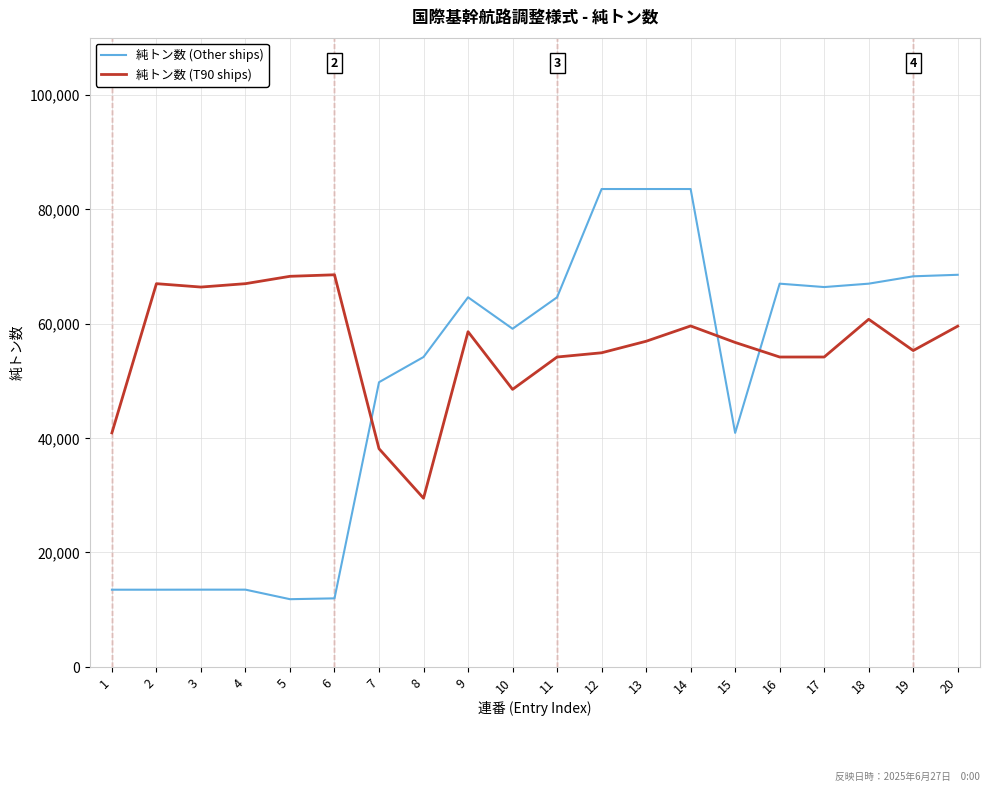

The value of 純トン数 (Other ships) at 3 is 13476. True or false?

True